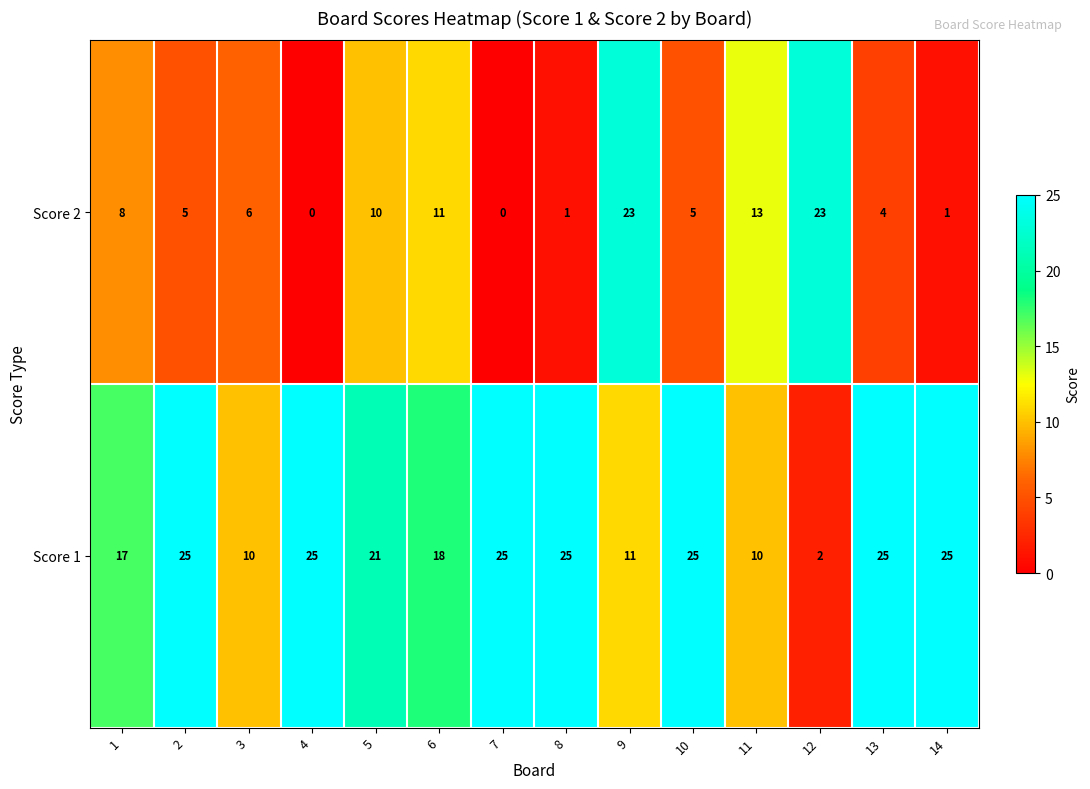

What is the sum of the Score 2 values at 14 and 13?

5